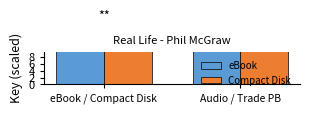

What is the average value of the Compact Disk series?

16.0